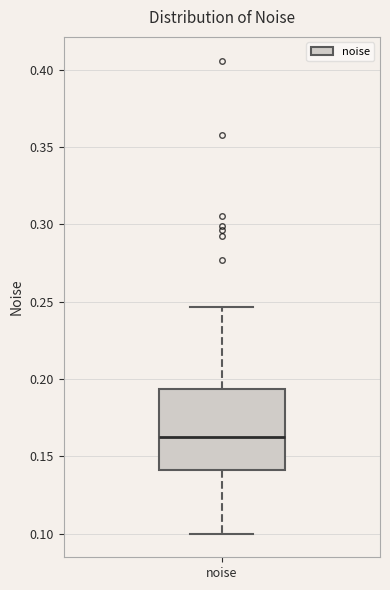

Read this box plot against the y-axis: the position of the median line, the range covered by the box, and the ends of both whiskers. The values are not printed on the chart, so give them approximately, as read against the axis.

median 0.160, box 0.140 to 0.195, whiskers 0.100 to 0.245